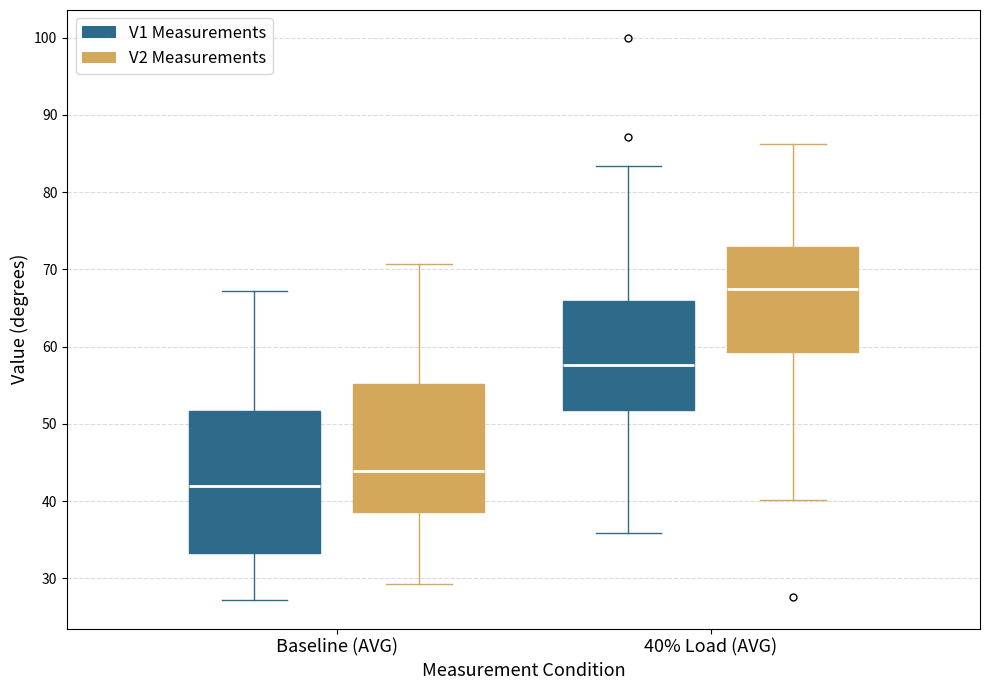

Where is the lower edge of the box for Baseline (AVG) (V1 Measurements) on the y-axis? The values are not printed on the chart, so give them approximately, as read against the axis.

33